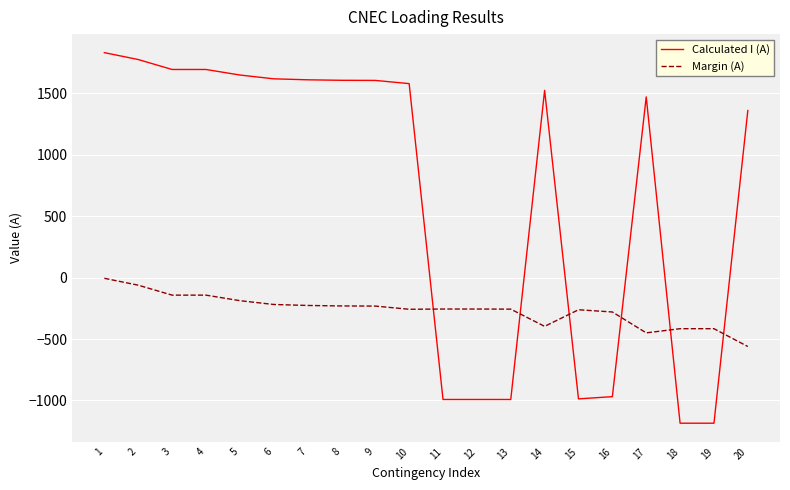

At which label does Calculated I (A) reach its peak?

1